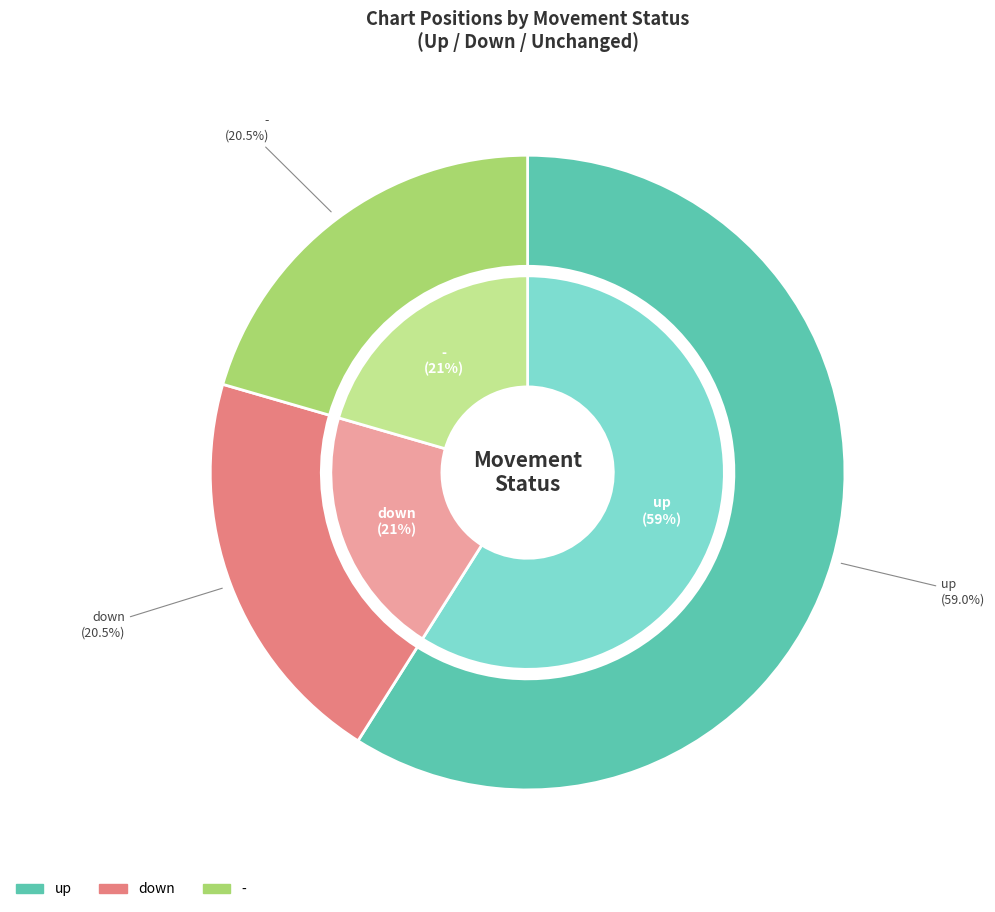

Which slice is the smallest?

down